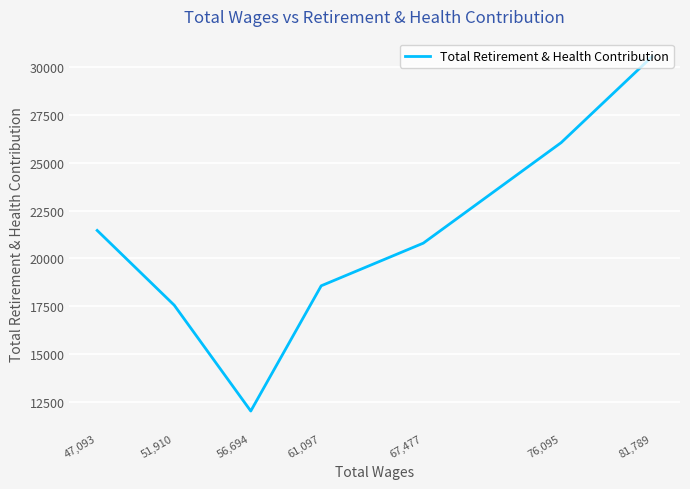

Which category has the highest value across all series?

81,789